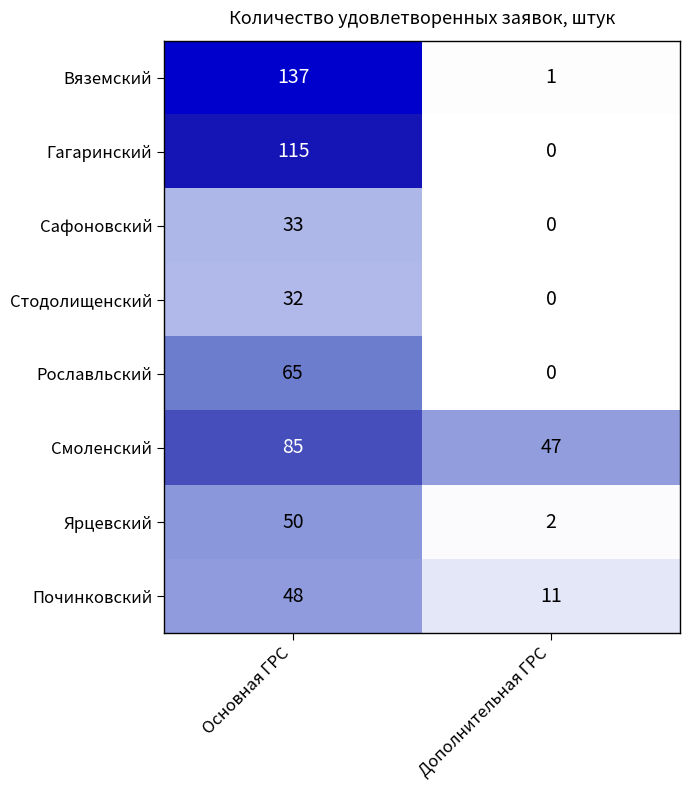

What is the approximate value of Стодолищенский at Основная ГРС, to the nearest 5?

30